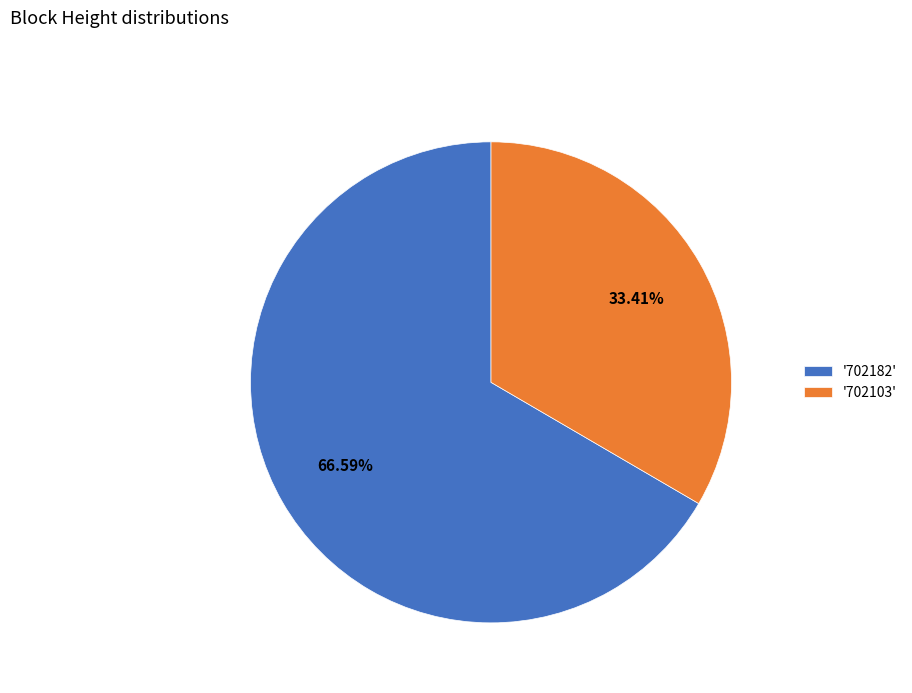

Which category accounts for the majority?

'702182'